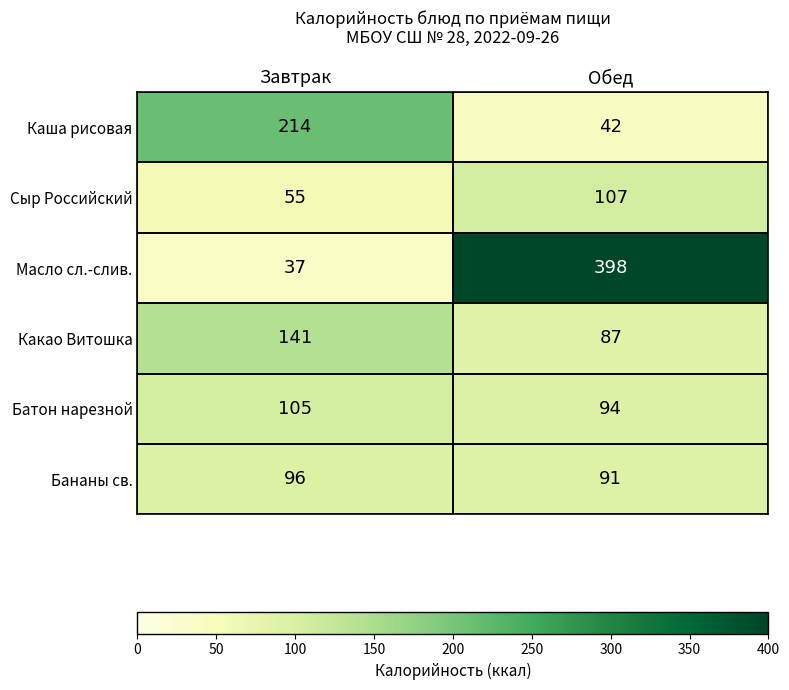

At which category is the sum across all series the highest?

Обед